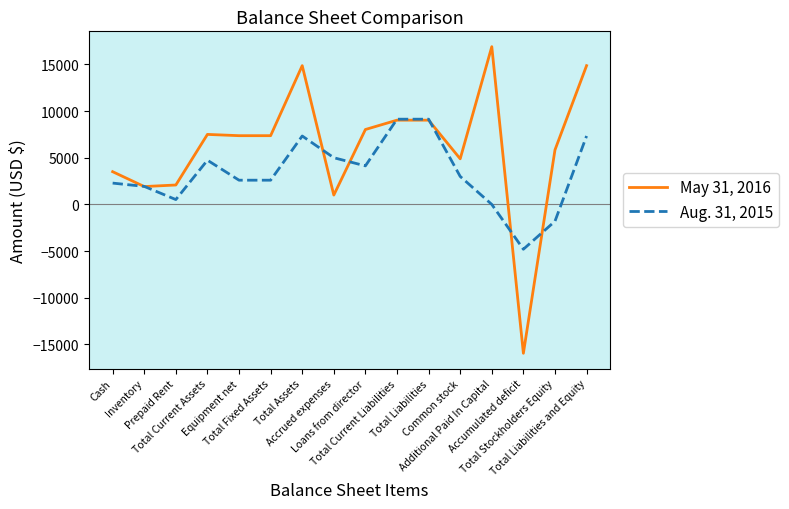

List the series in order of their overall mean, lowest first.

Aug. 31, 2015, May 31, 2016